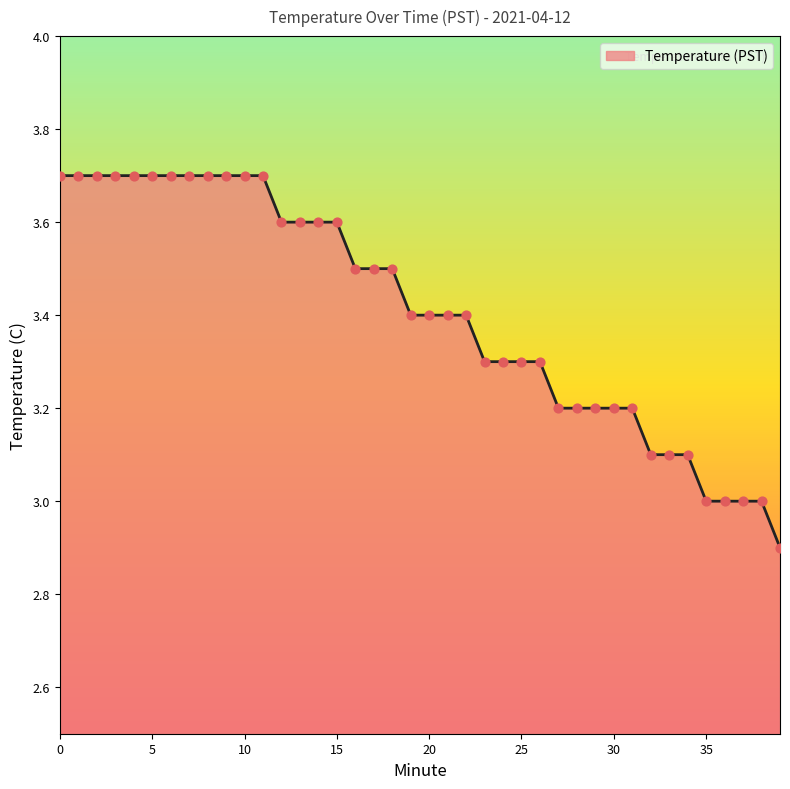

What is the greatest value displayed?

3.7